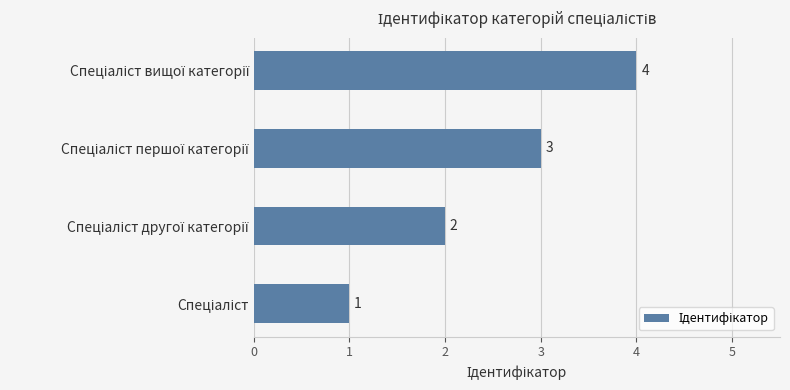

What is the greatest value displayed?

4